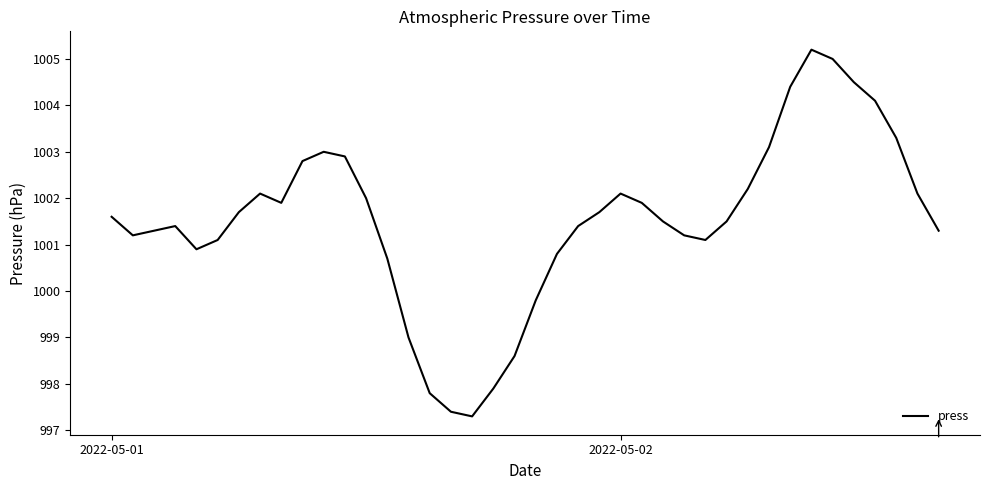

What is the difference between the maximum and second lowest values?

7.8